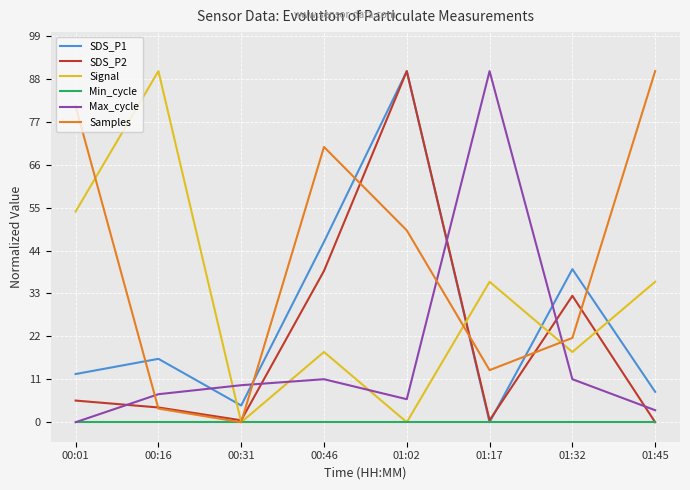

Is it true that Max_cycle equals 2.0 at 00:31?

False